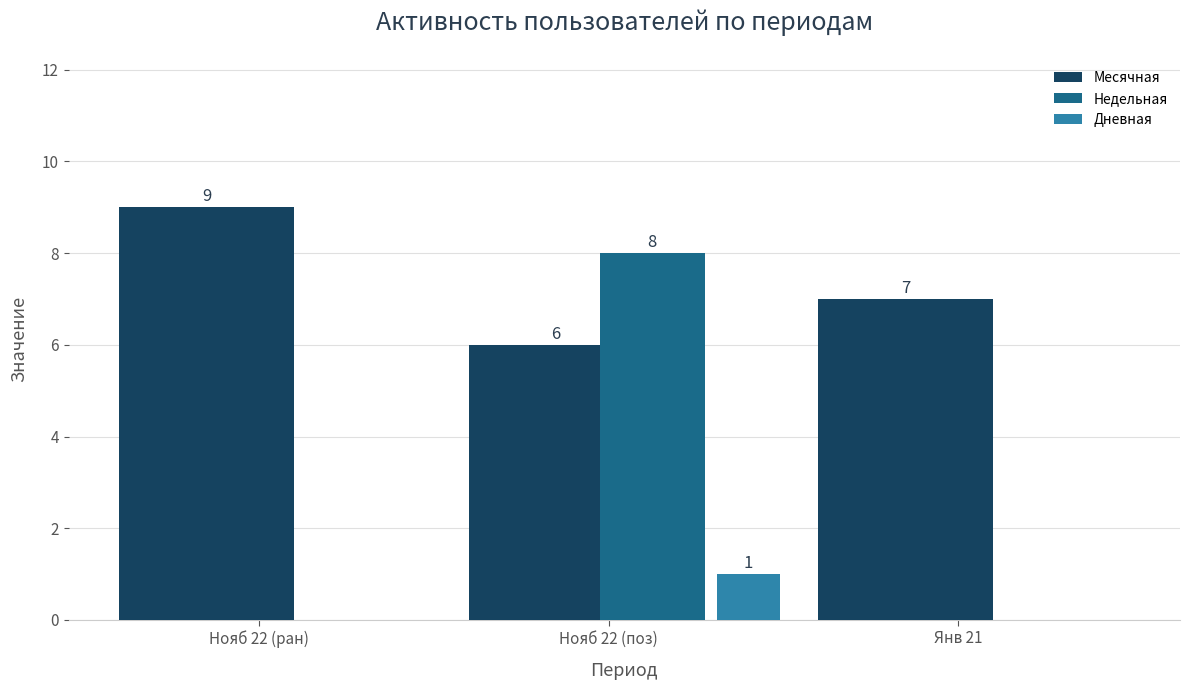

Are the bars horizontal?

No